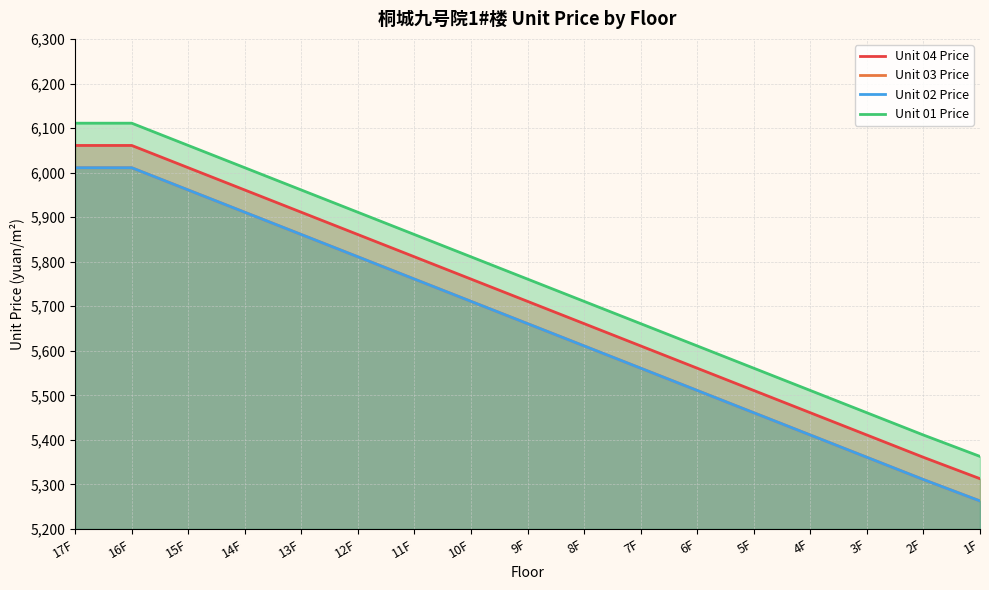

At which category is the sum across all series the highest?

17F